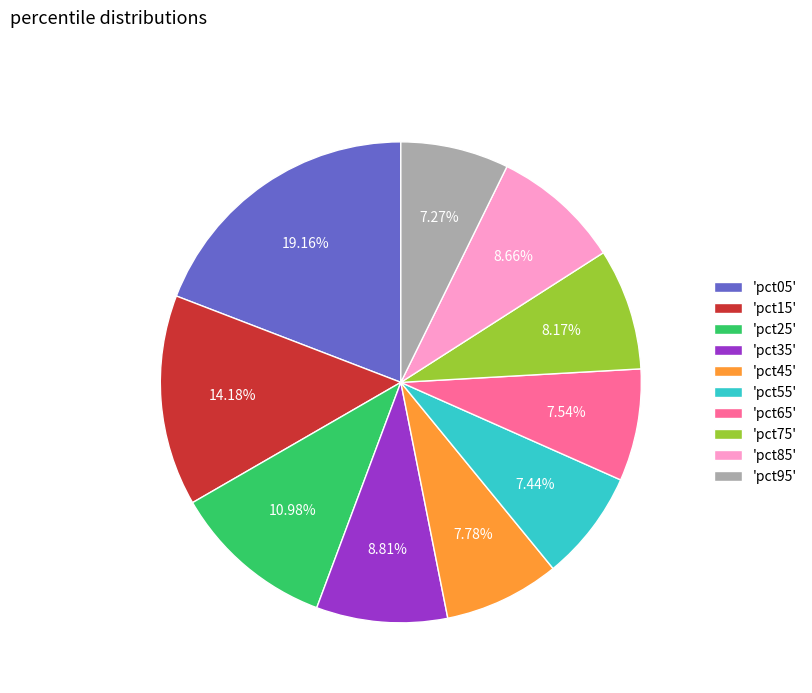

Between 'pct65' and 'pct35', which is larger?

'pct35'